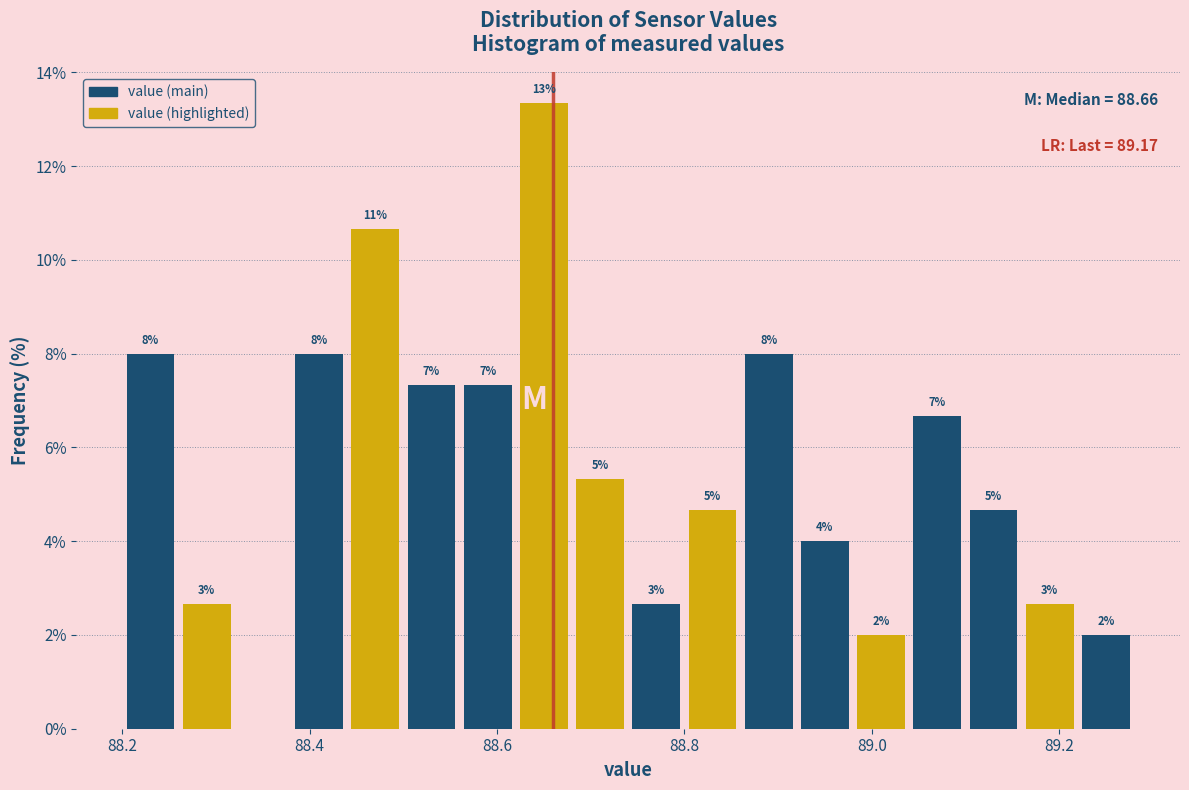

Read against the x-axis, roughly where is the centre of the tallest bar?

88.66